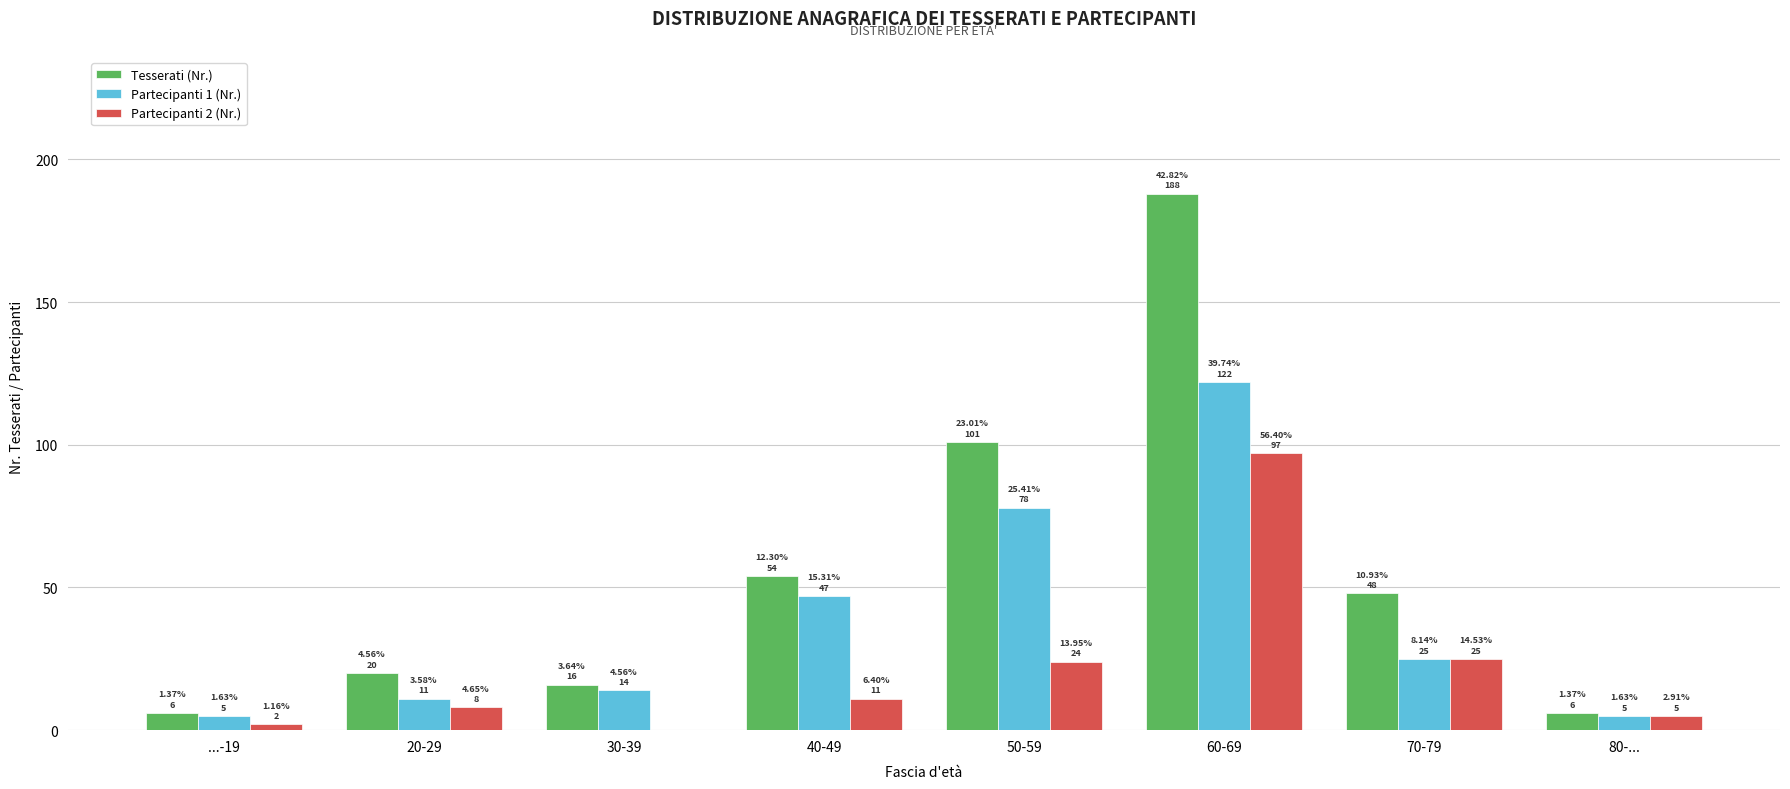

What are all the series names shown in the legend?

Tesserati (Nr.), Partecipanti 1 (Nr.), Partecipanti 2 (Nr.)